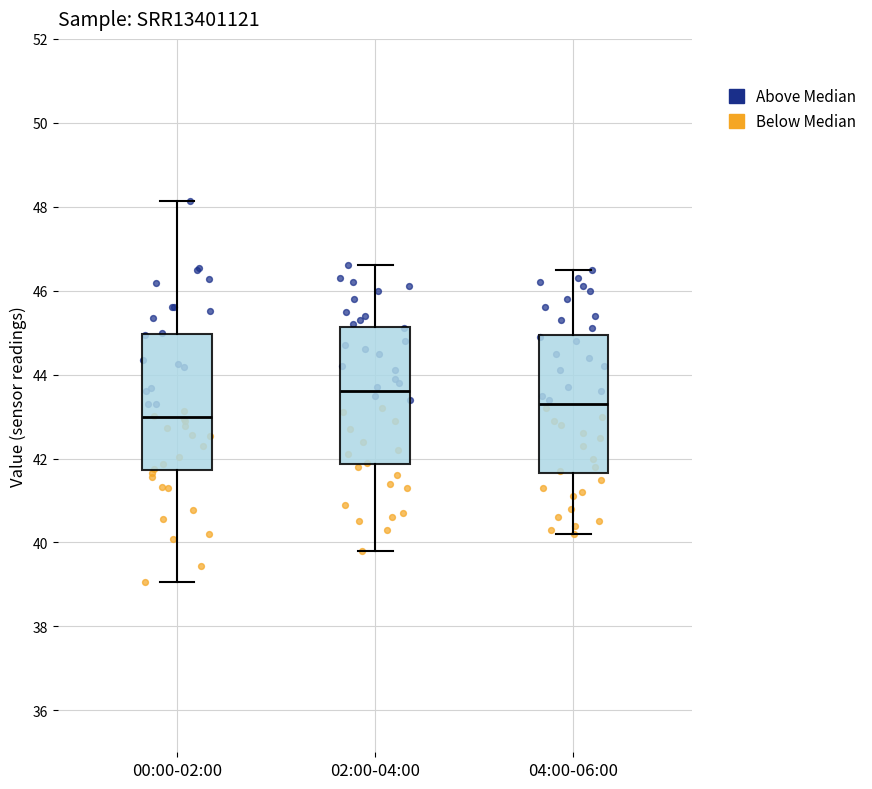

Reading left to right, read every box against the y-axis: the position of its median line, the range the box covers, and the ends of its whiskers. The values are not printed on the chart, so give them approximately, as read against the axis.

00:00-02:00: median 43.0, box 41.8 to 45.0, whiskers 39.0 to 48.2
02:00-04:00: median 43.6, box 41.8 to 45.2, whiskers 39.8 to 46.6
04:00-06:00: median 43.4, box 41.6 to 45.0, whiskers 40.2 to 46.6